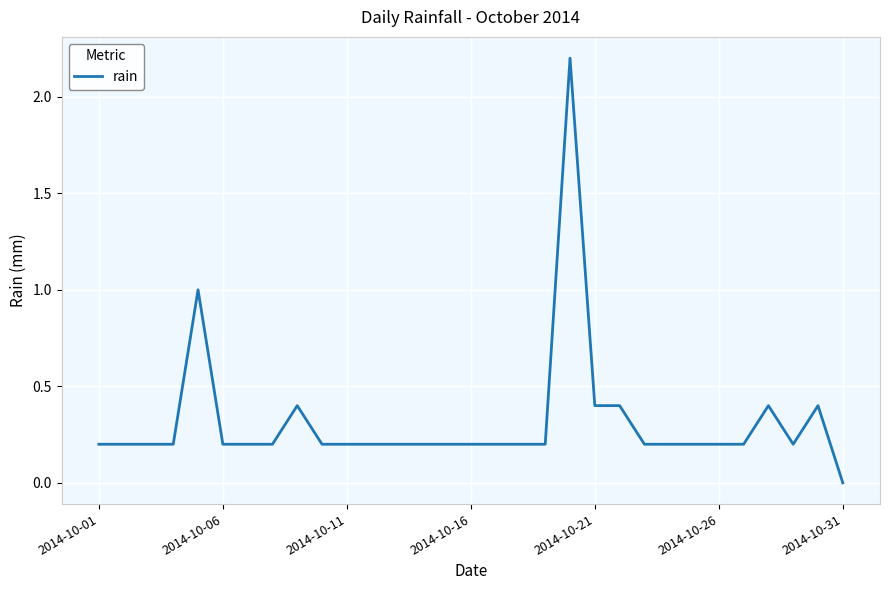

What is the maximum value shown in the chart?

2.2